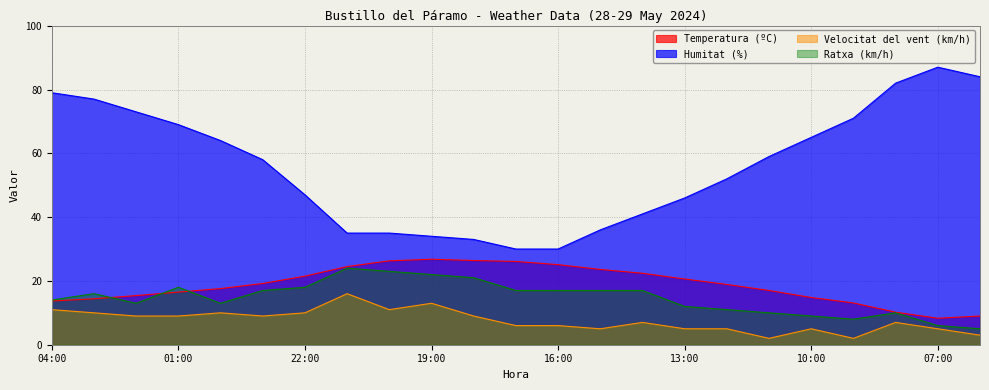

How many data points in Ratxa (km/h) are less than 16?

11